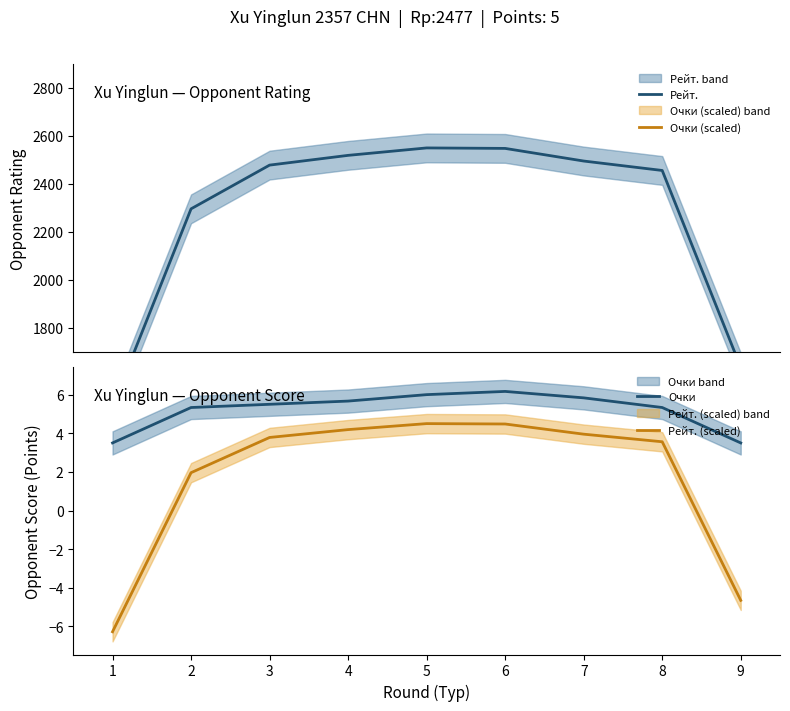

The value of Рейт. (scaled) at 5 is 4.5. True or false?

True